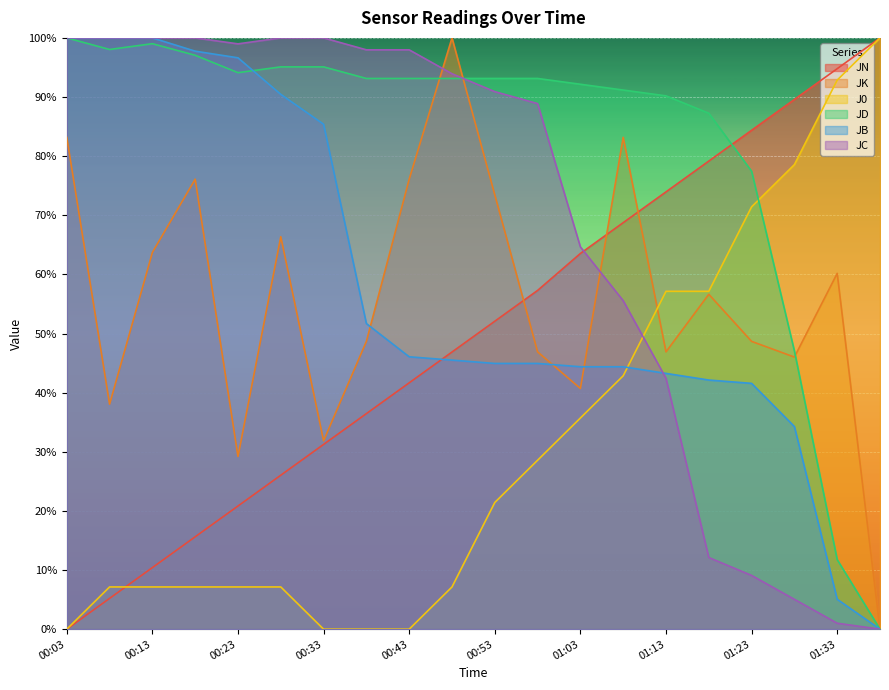

At which label does JD reach its peak?

00:03